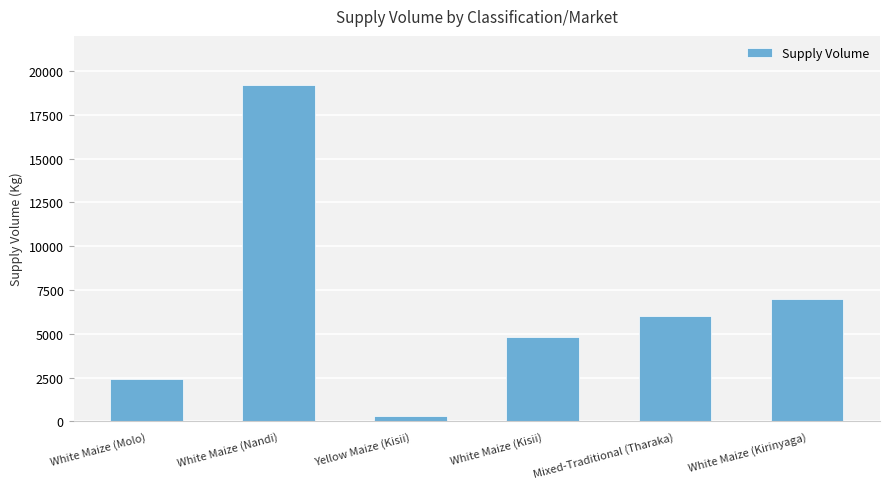

The value at White Maize (Kisii) is 8297. True or false?

False